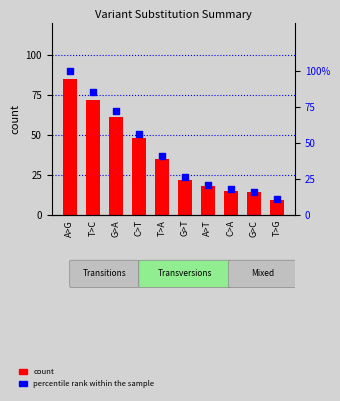

Is the value of percentile rank within the sample at G>T greater than the value of count at G>C?

Yes